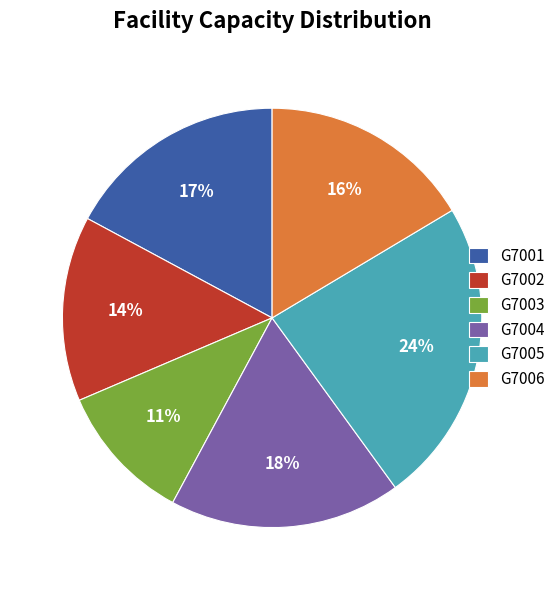

Which category has the smallest portion of the pie?

G7003